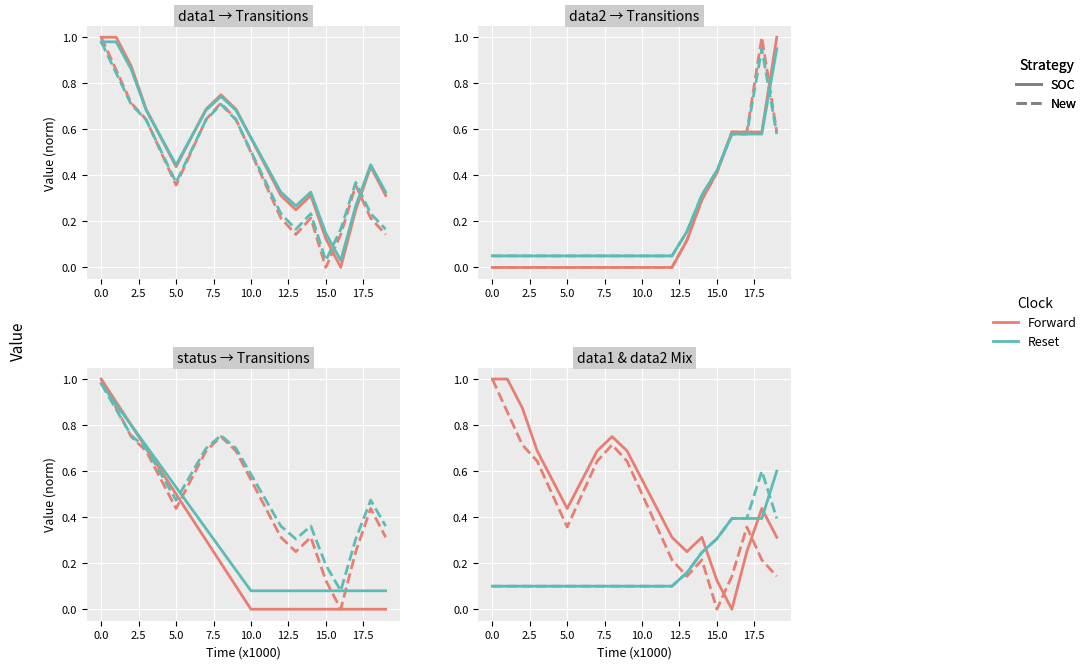

What is the total value across all series at 5.0?

2.7